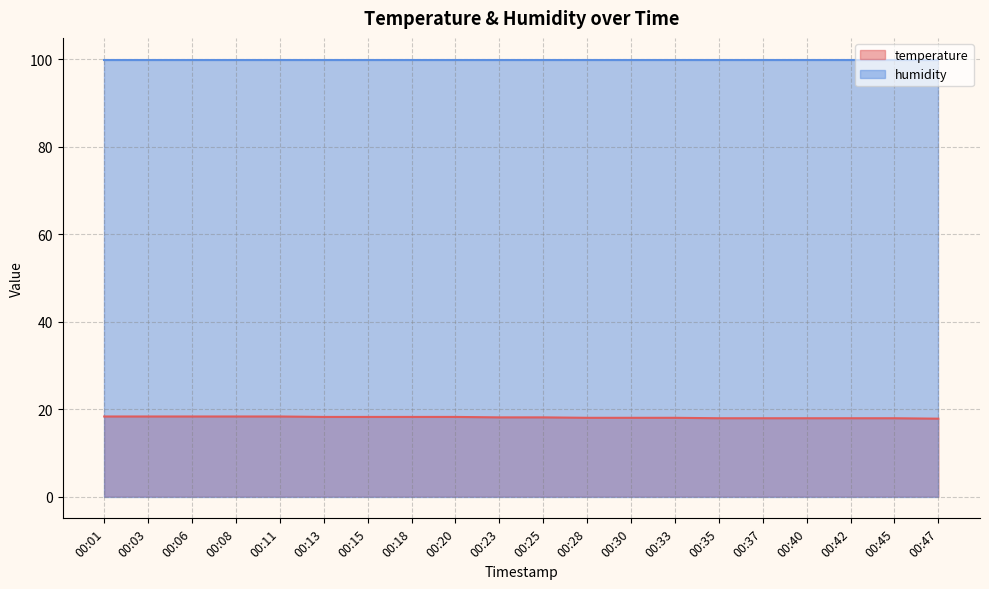

Count the number of data series in this chart.

2